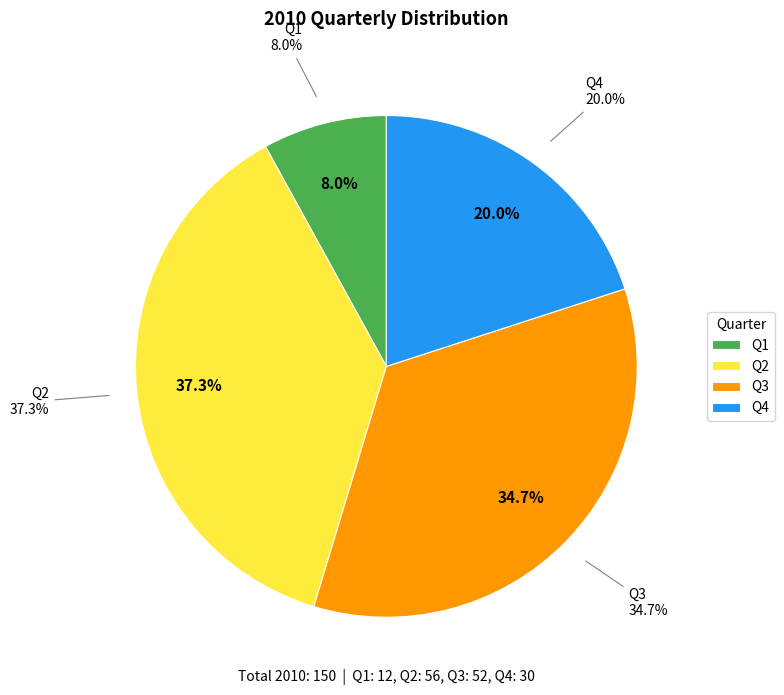

Which has a higher value, Q4 or Q2?

Q2